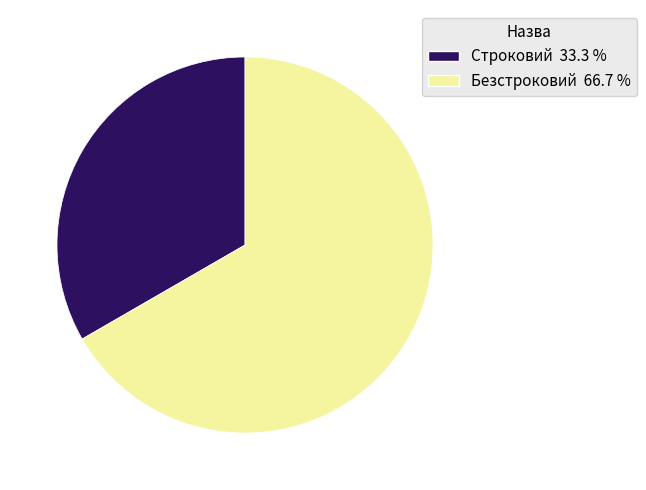

Combined, do Строковий and Безстроковий account for over 50%?

Yes